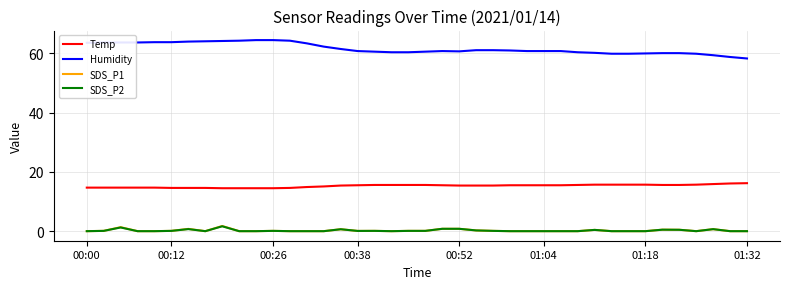

True or false: SDS_P1 and Humidity intersect in this chart.

False